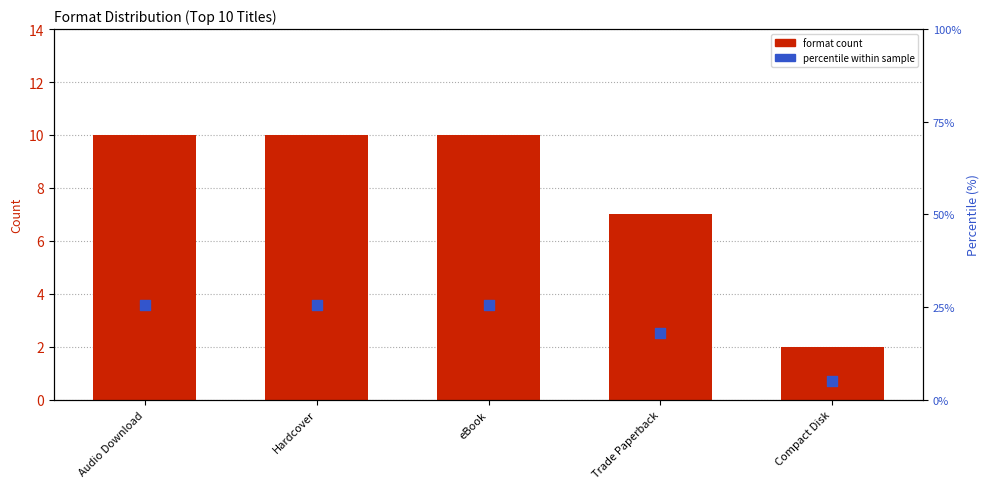

Which series contains the lowest Y value?

Format count